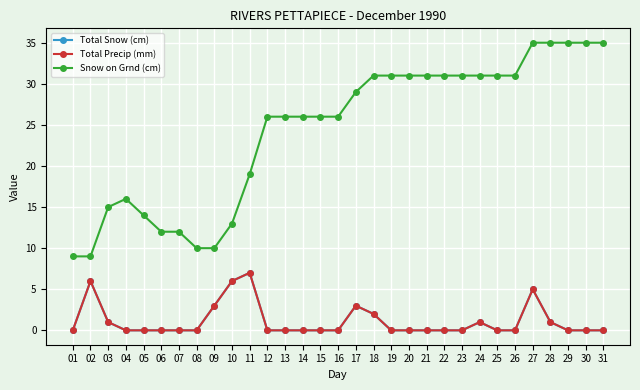

How many data points does each series have?

31